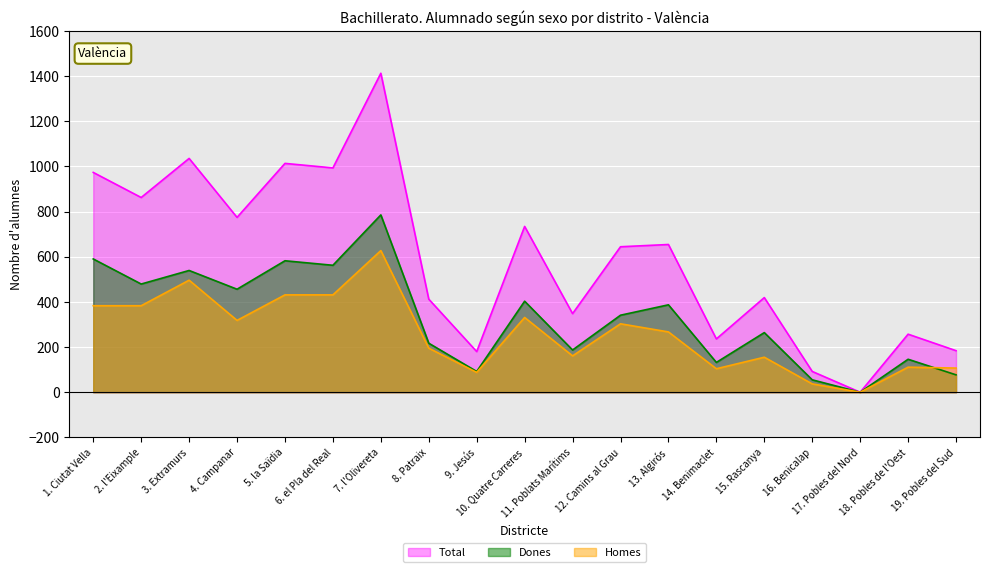

List the series in order of their overall mean, lowest first.

Homes, Dones, Total